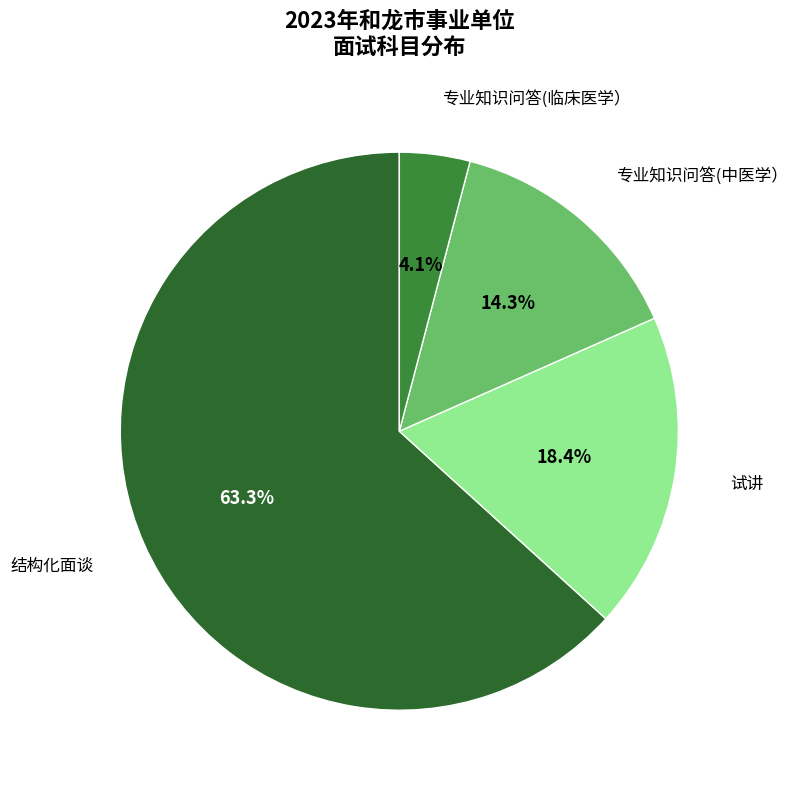

To the nearest percent, what is the average slice percentage?

25%